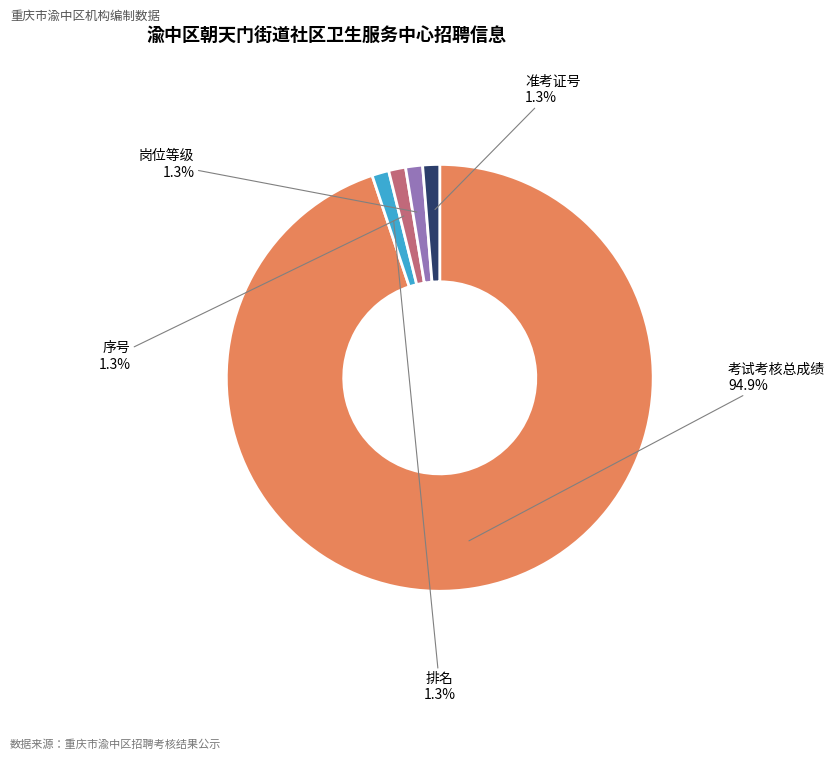

Is there a majority slice in this chart?

Yes